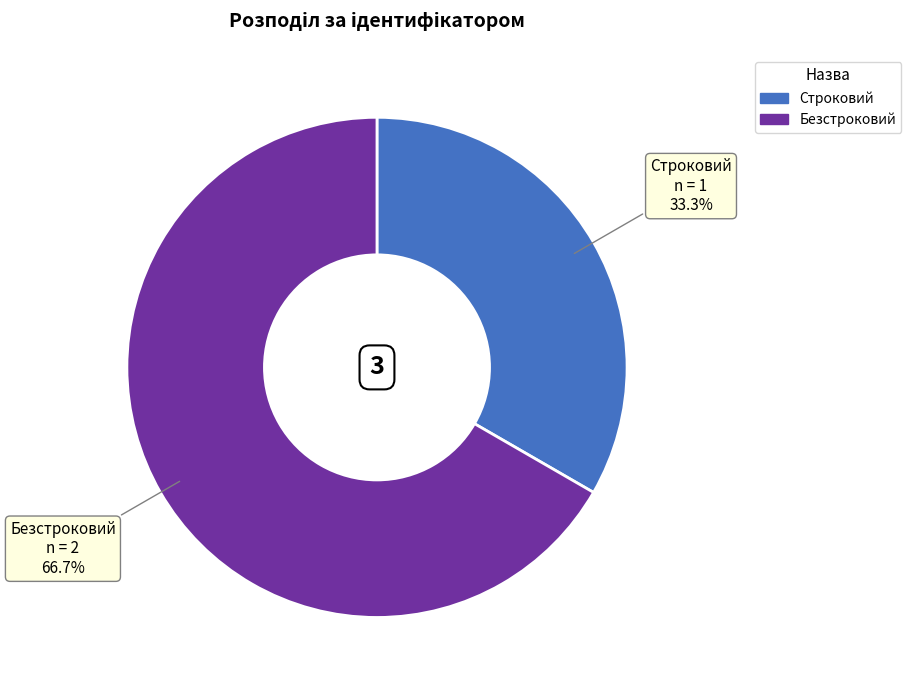

To the nearest percent, what is the difference between the largest and smallest slice percentages?

33%